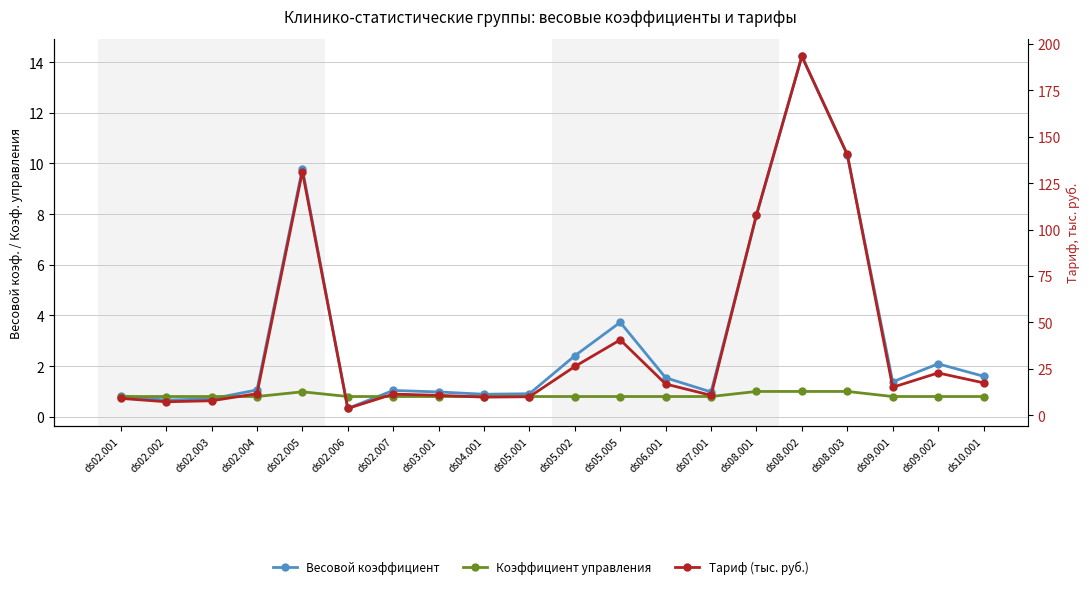

Count the number of categories in the chart.

20